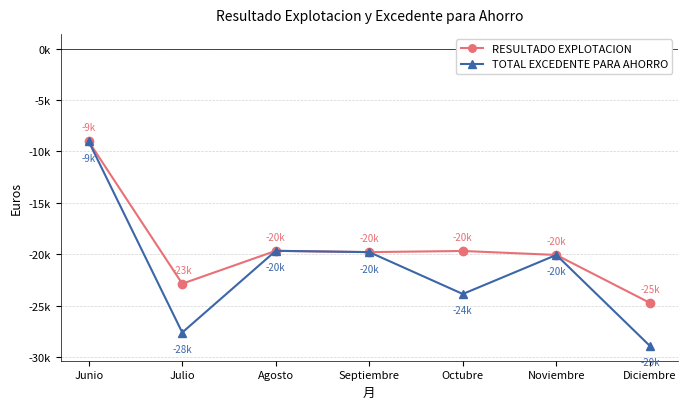

Is this an area chart (filled region under the line)?

No